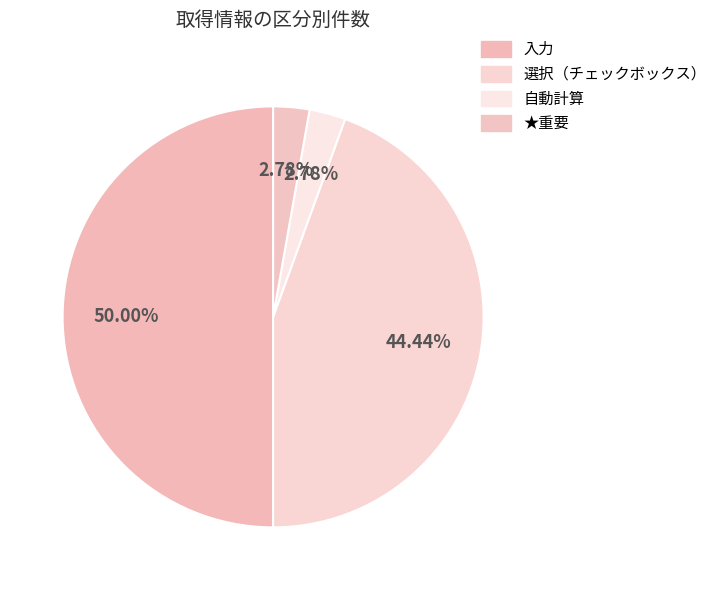

What portion of the pie excludes ★重要?

97.2%